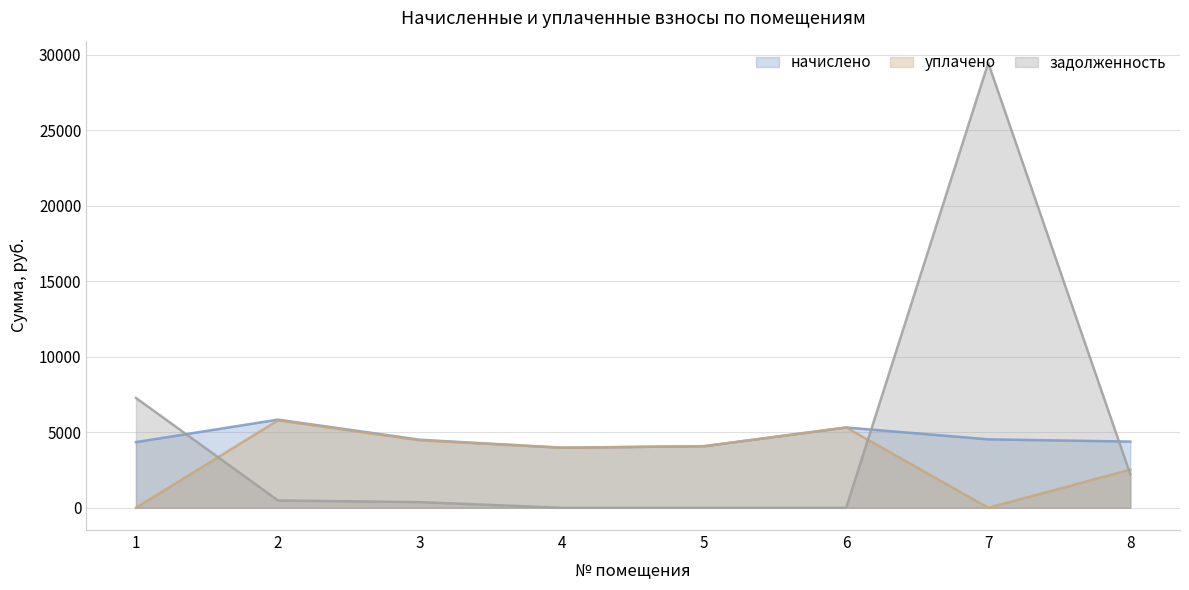

How many lines are shown in the chart?

3